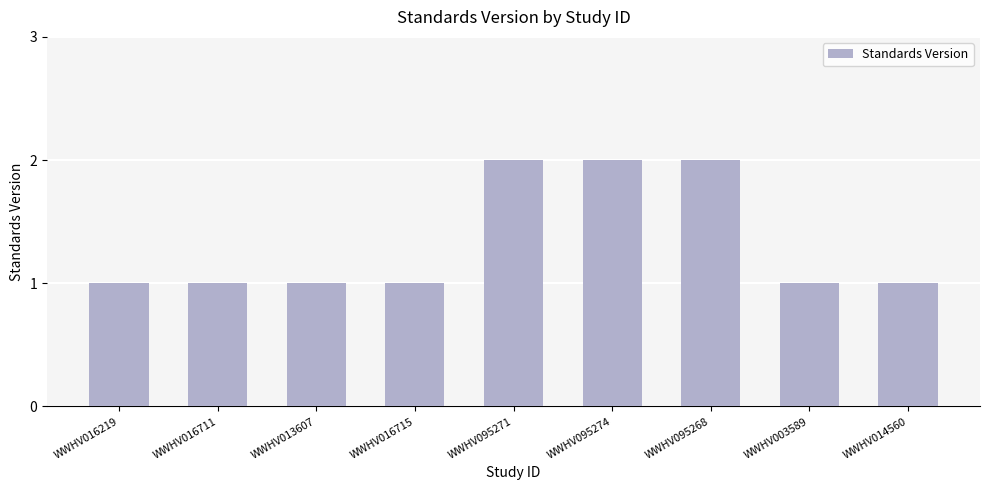

Which has a higher value, WWHV095271 or WWHV016711?

WWHV095271